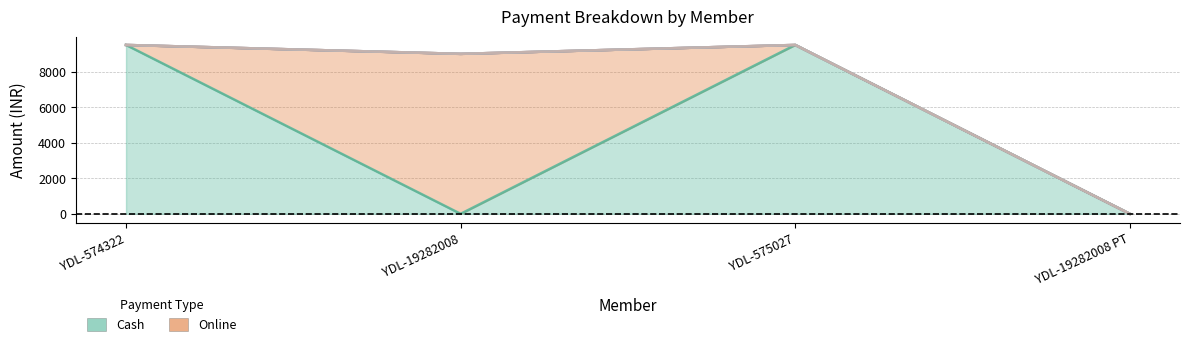

The Online series shows 3782 at YDL-19282008 PT. True or false?

False